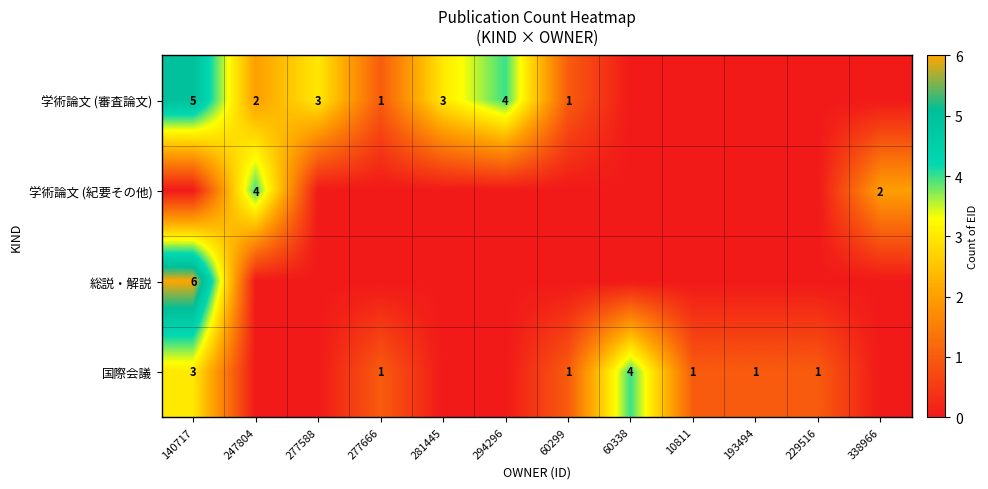

Is it true that 学術論文 (審査論文) equals 0 at 247804?

False